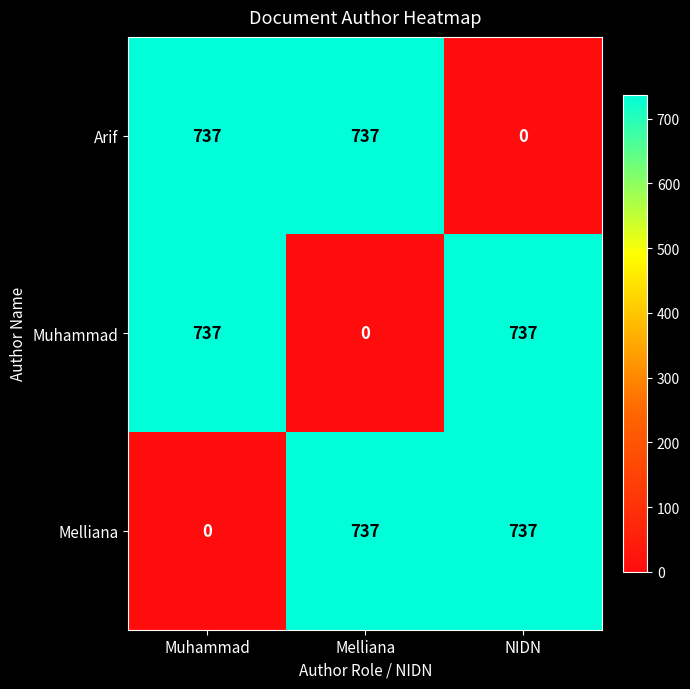

The Arif series shows 737 at Melliana. True or false?

True